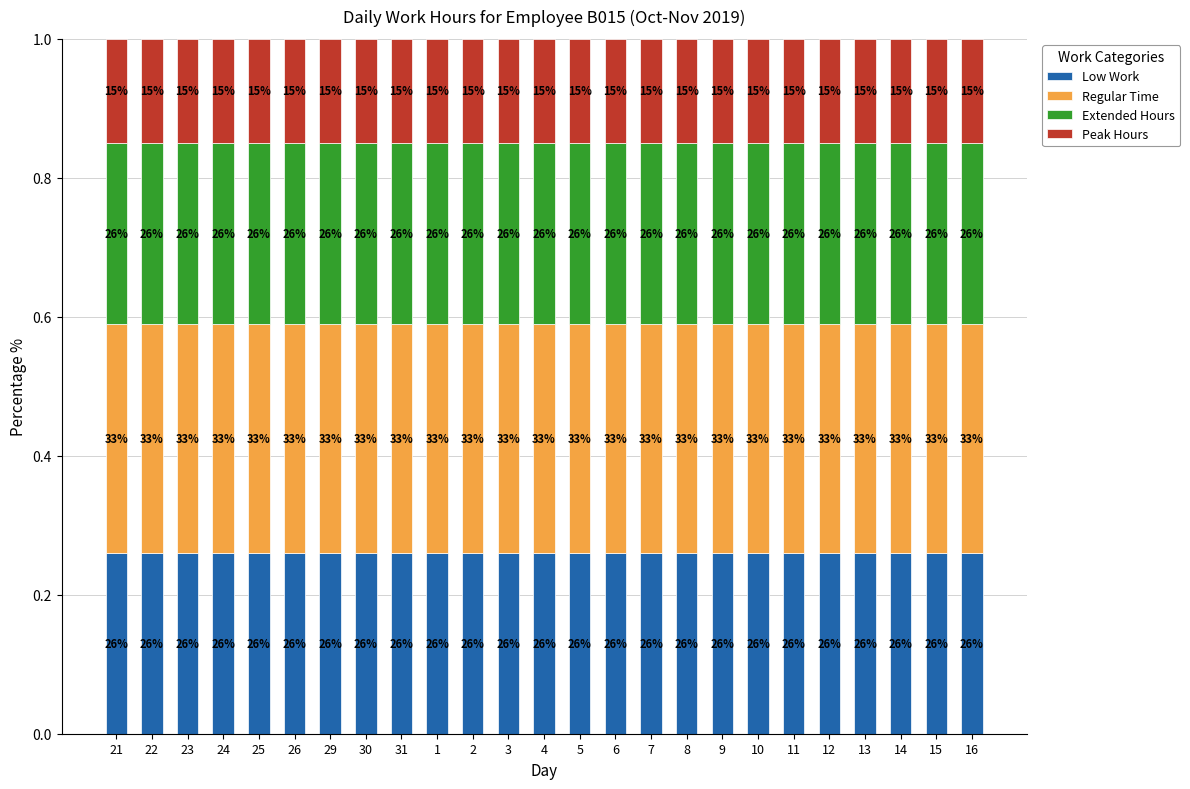

What are all the series names shown in the legend?

Low Work, Regular Time, Extended Hours, Peak Hours